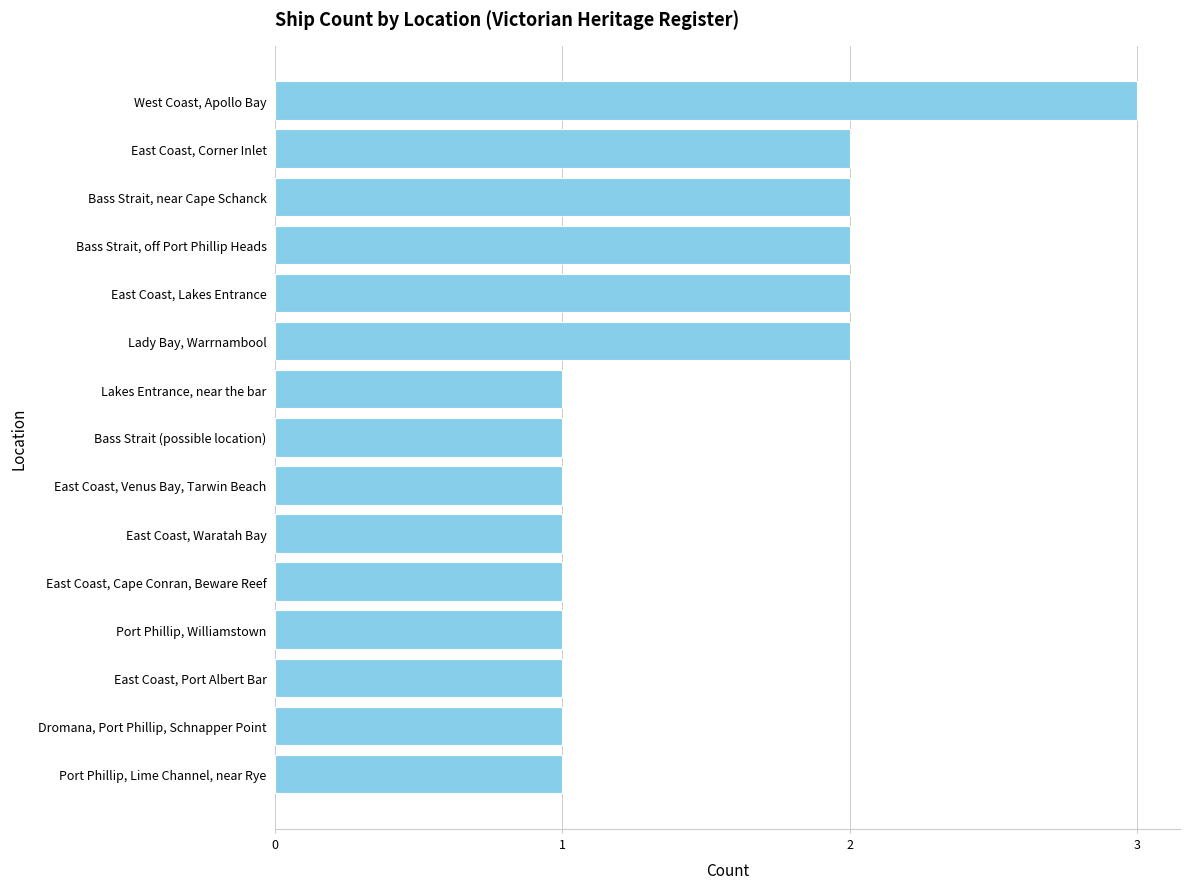

The chart shows a value of 2 at Dromana, Port Phillip, Schnapper Point. True or false?

False